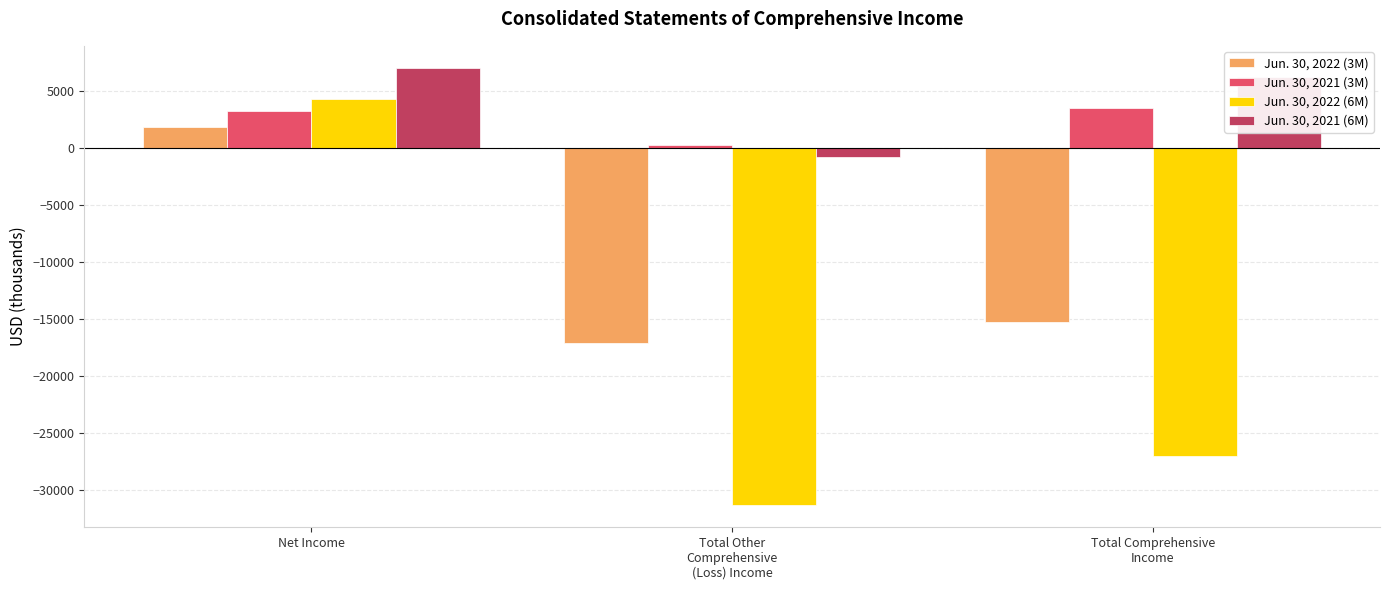

What are all the series names shown in the legend?

Jun. 30, 2022 (3M), Jun. 30, 2021 (3M), Jun. 30, 2022 (6M), Jun. 30, 2021 (6M)